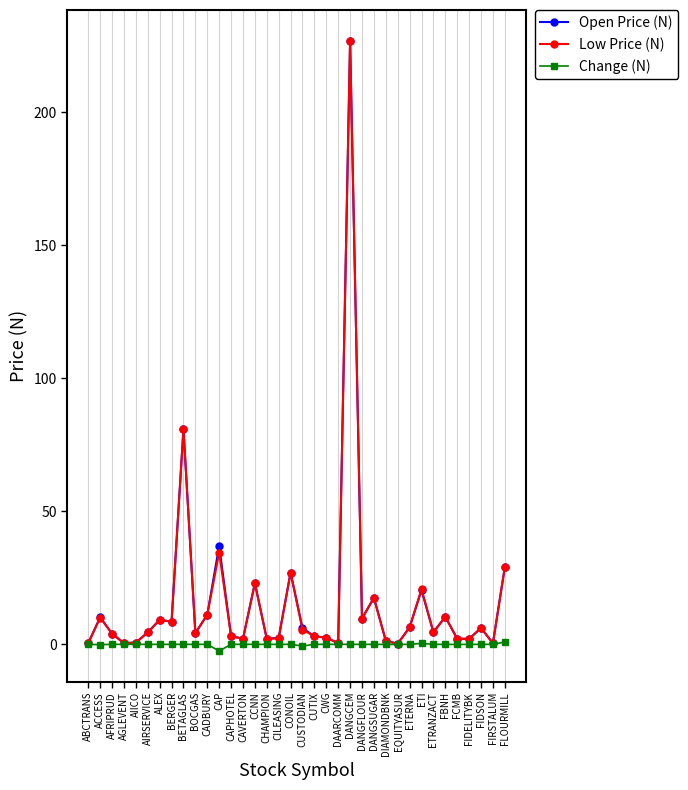

The Open Price (N) series shows 9.2 at ALEX. True or false?

True